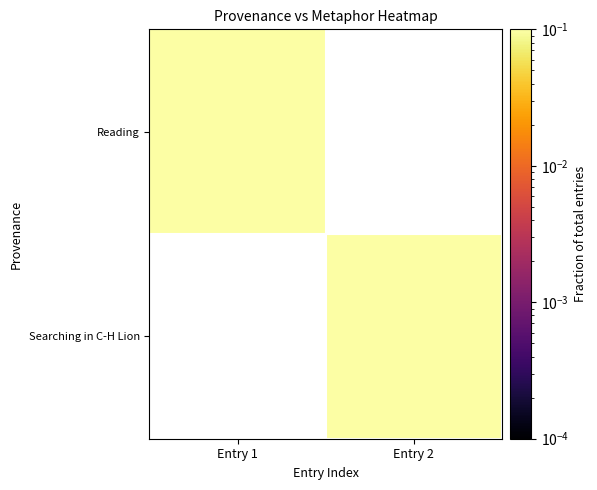

At how many categories does at least one series exceed 0?

2